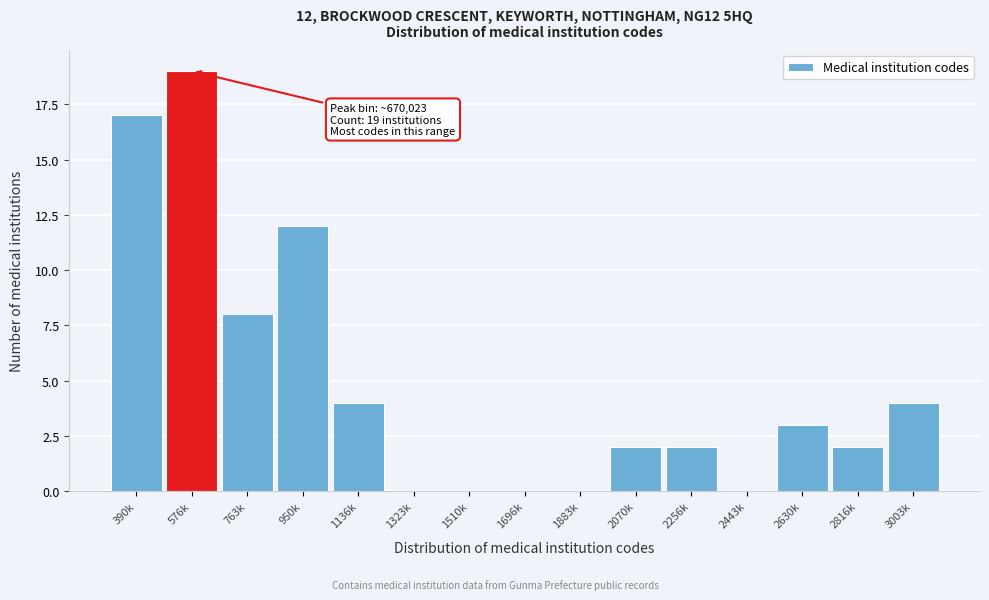

Reading left to right, list all the values displayed in this chart.

390k=17	576k=19	763k=8	950k=12	1136k=4	1323k=0	1510k=0	1696k=0	1883k=0	2070k=2	2256k=2	2443k=0	2630k=3	2816k=2	3003k=4